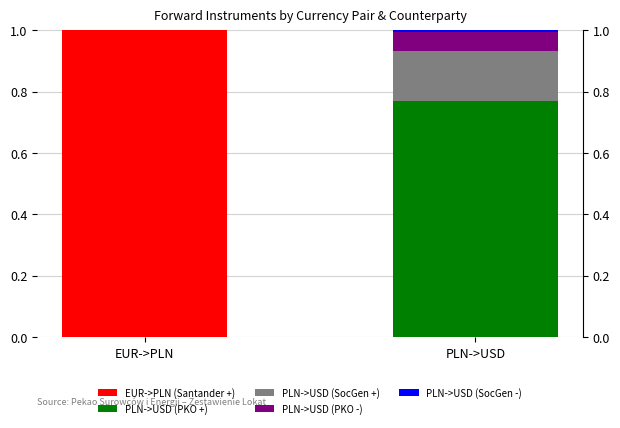

Reading left to right, list all the values displayed in this chart.

EUR->PLN (Santander +): 1.0	0.0
PLN->USD (PKO +): 0.0	0.8
PLN->USD (SocGen +): 0.0	0.2
PLN->USD (PKO -): 0.0	0.1
PLN->USD (SocGen -): 0.0	0.0